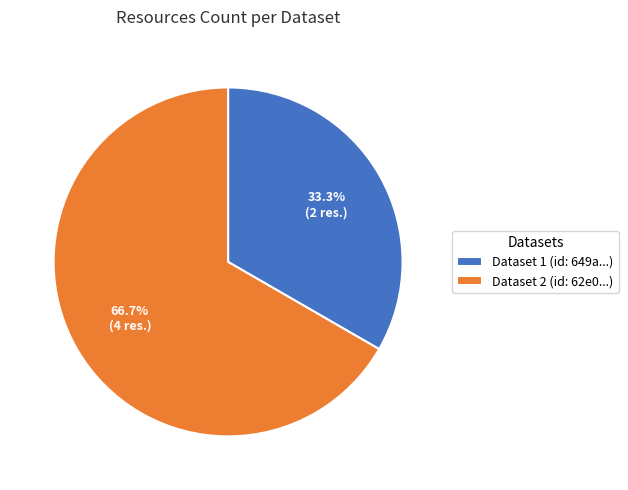

How many segments does this pie chart have?

2